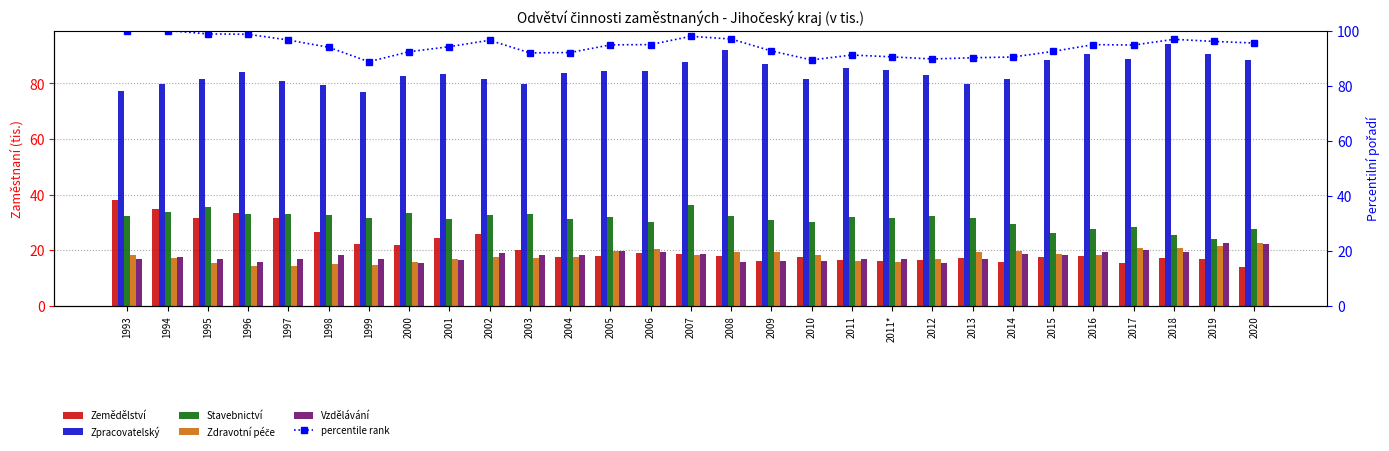

Rank the series at 2007 from lowest to highest value.

Zdravotní péče, Vzdělávání, Zemědělství, Stavebnictví, Zpracovatelský, percentile rank